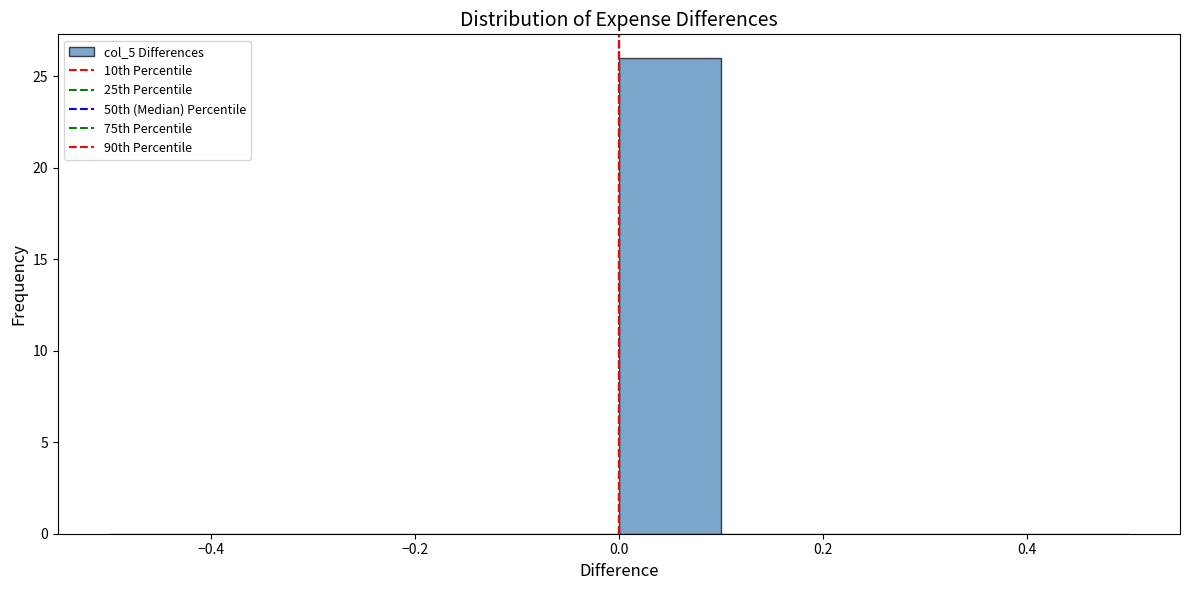

Which range on the x-axis has the tallest bar?

0.0 to 0.1